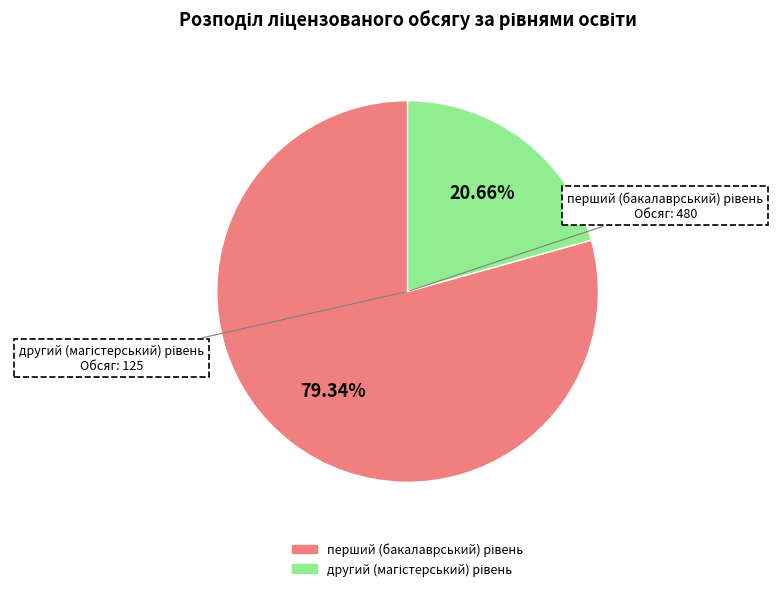

Is there a majority slice in this chart?

Yes